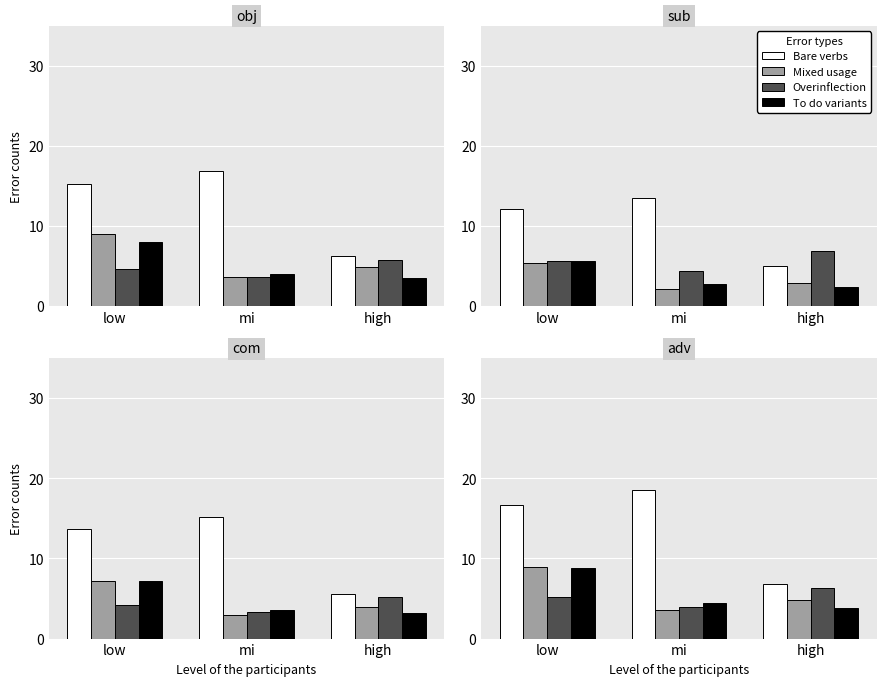

At which label does Bare verbs first exceed 16?

low